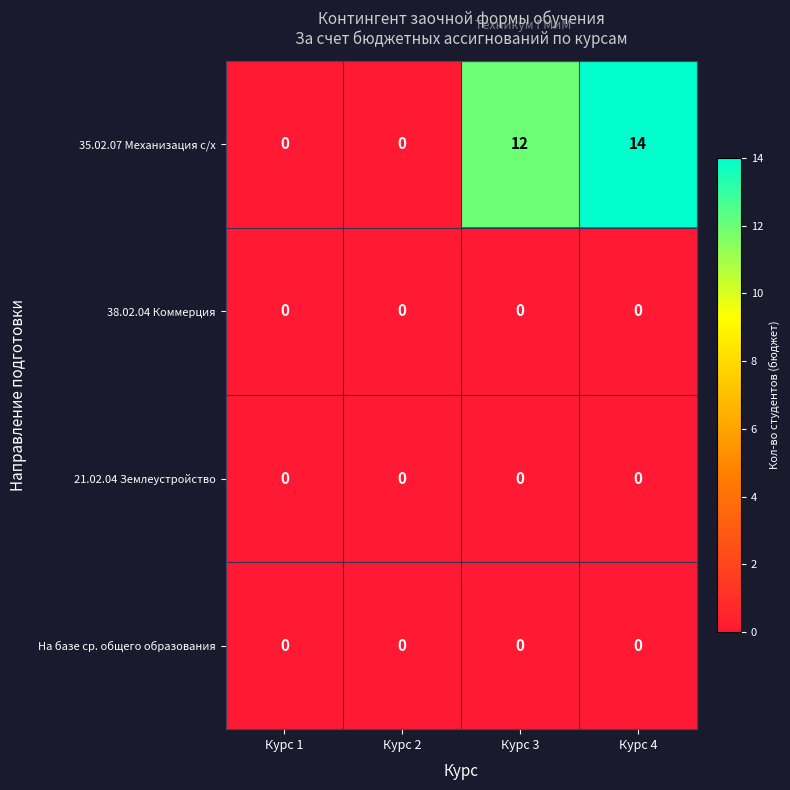

Reading left to right, what are all the values shown in this chart?

35.02.07 Механизация с/х: Курс 1=0	Курс 2=0	Курс 3=12	Курс 4=14
38.02.04 Коммерция: Курс 1=0	Курс 2=0	Курс 3=0	Курс 4=0
21.02.04 Землеустройство: Курс 1=0	Курс 2=0	Курс 3=0	Курс 4=0
На базе ср. общего образования: Курс 1=0	Курс 2=0	Курс 3=0	Курс 4=0